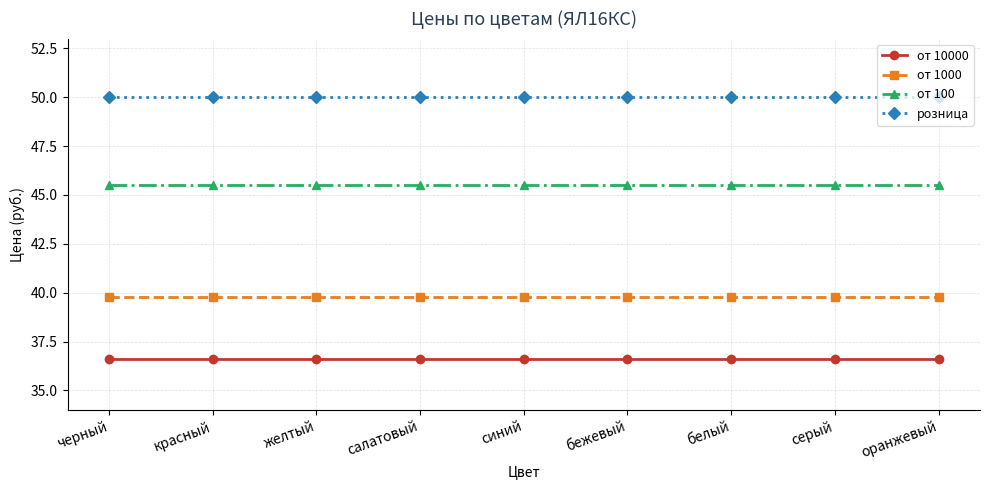

Is this an area chart (filled region under the line)?

No